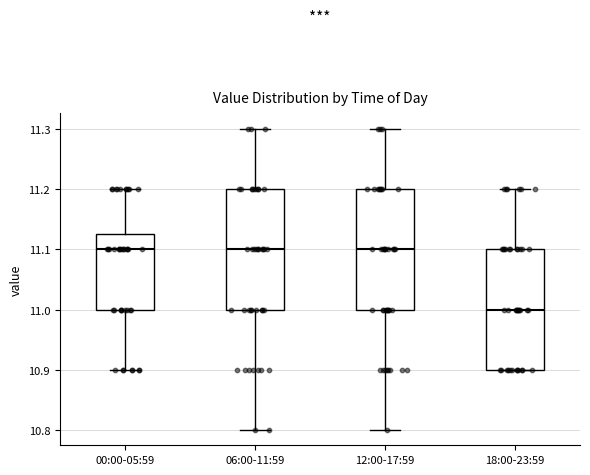

Reading left to right, read every box against the y-axis: the position of its median line, the range the box covers, and the ends of its whiskers. The values are not printed on the chart, so give them approximately, as read against the axis.

00:00-05:59: median 11.10, box 11.00 to 11.13, whiskers 10.90 to 11.20
06:00-11:59: median 11.10, box 11.00 to 11.20, whiskers 10.80 to 11.30
12:00-17:59: median 11.10, box 11.00 to 11.20, whiskers 10.80 to 11.30
18:00-23:59: median 11.00, box 10.90 to 11.10, whiskers 10.90 to 11.20